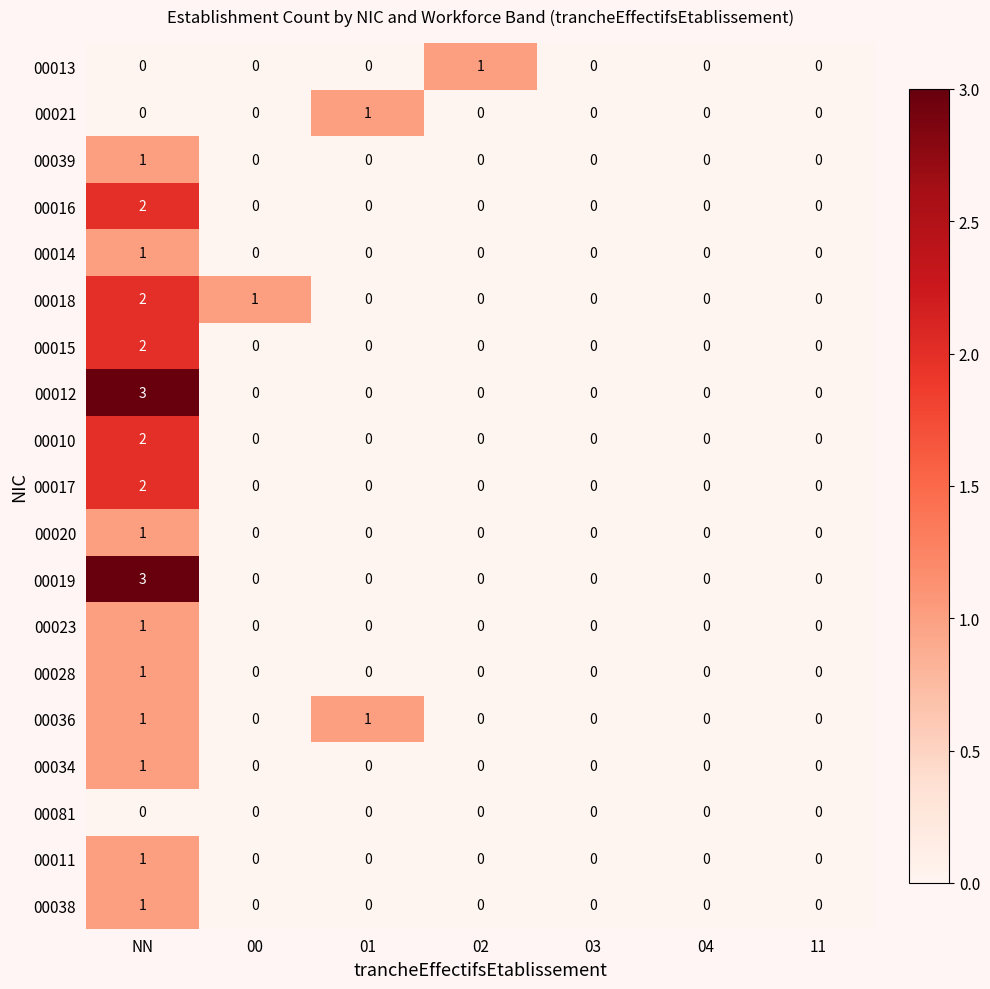

Which label corresponds to the largest value in the chart?

NN